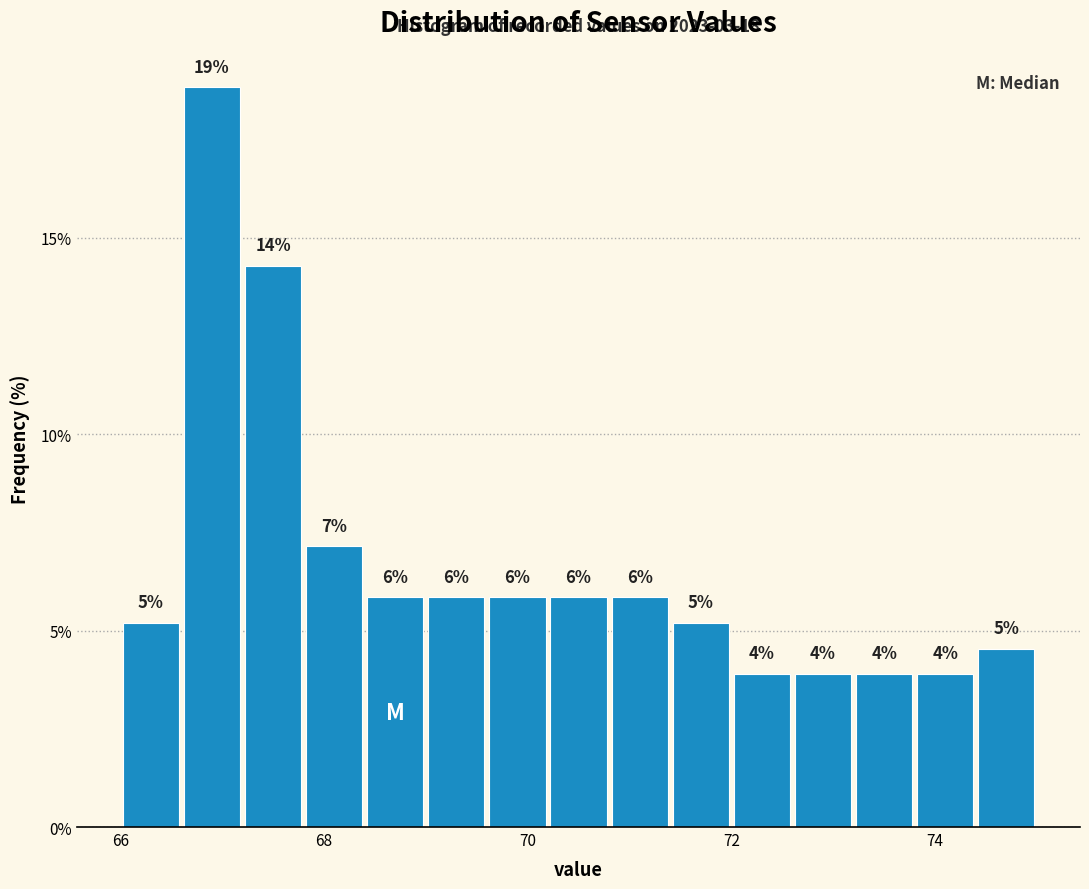

Around what value on the x-axis is the tallest bar? Give the approximate position of its centre, as read against the axis.

67.0